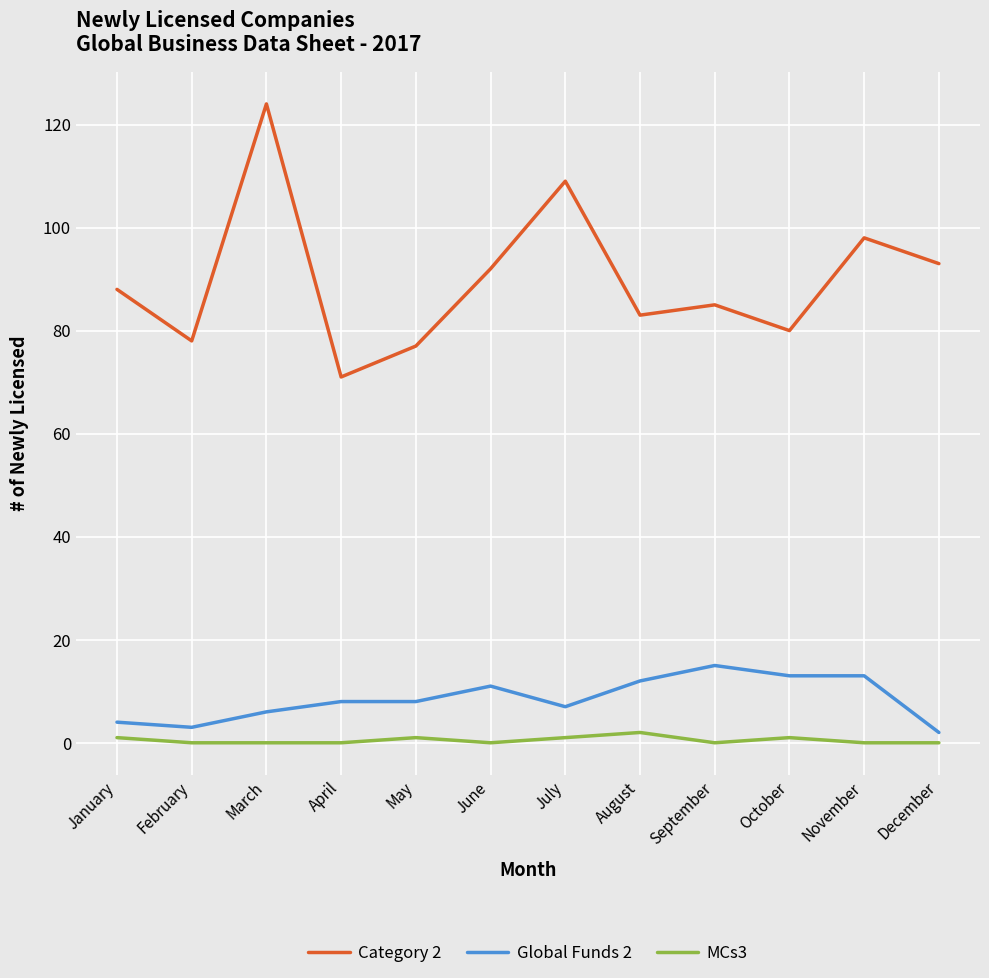

At March, list the series in order from smallest to largest.

MCs3, Global Funds 2, Category 2